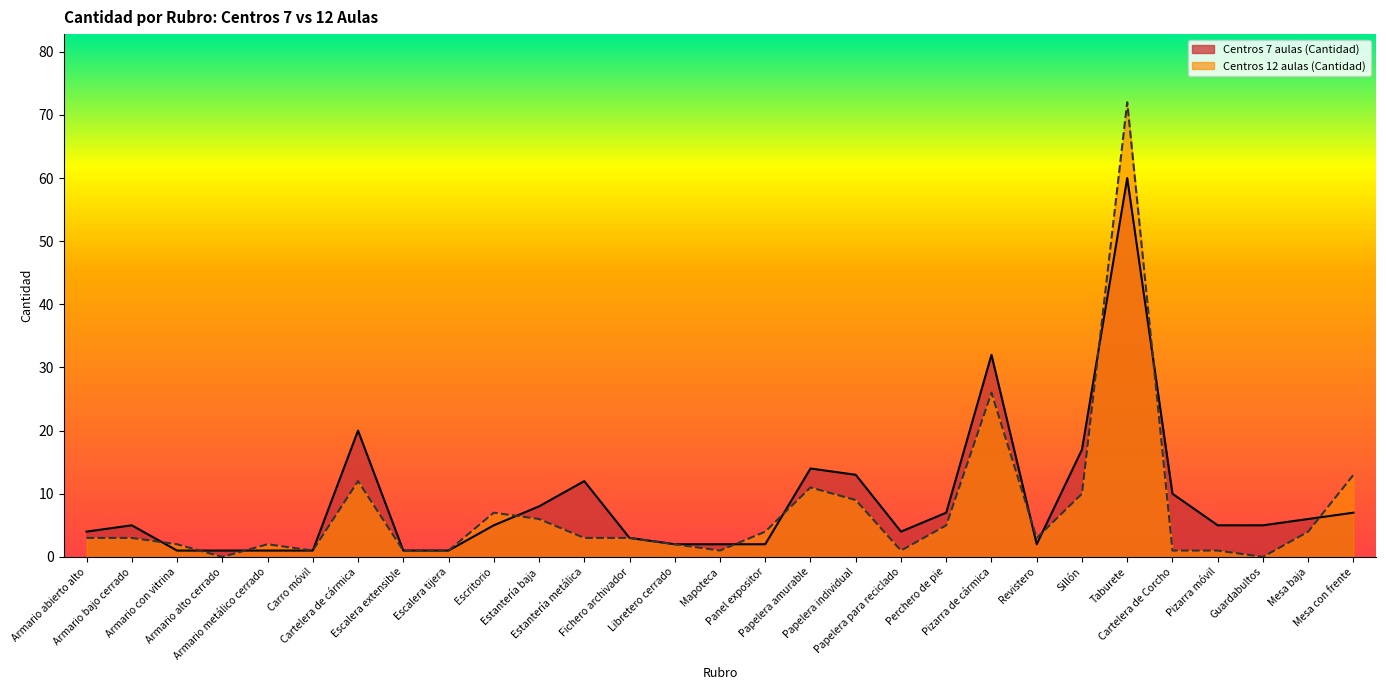

How many times do Centros 12 aulas (Cantidad) and Centros 7 aulas (Cantidad) cross each other?

11